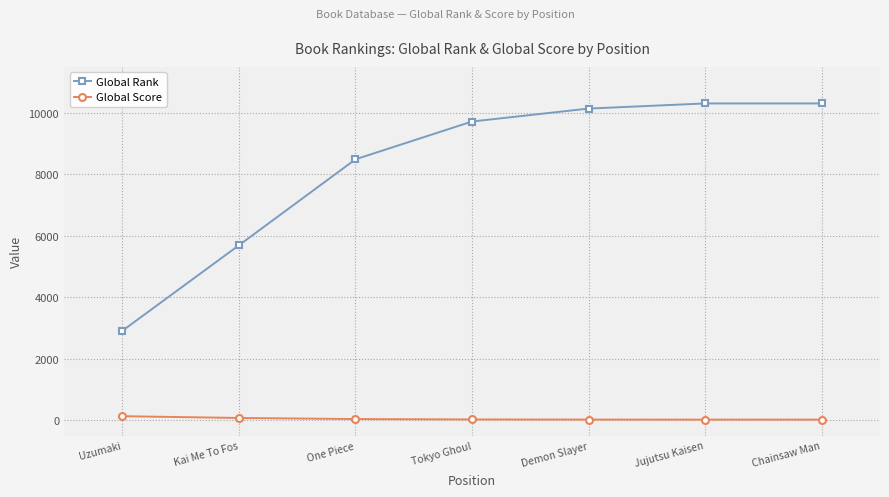

What is the difference between the maximum and minimum values in the Global Rank series?

7401